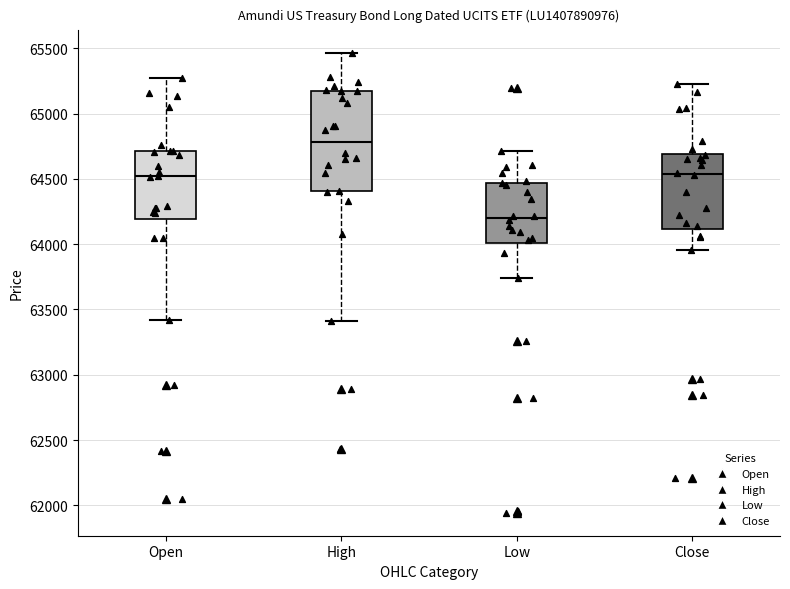

Reading left to right, read every box against the y-axis: the position of its median line, the range the box covers, and the ends of its whiskers. The values are not printed on the chart, so give them approximately, as read against the axis.

Open: median 64500, box 64200 to 64700, whiskers 63400 to 65300
High: median 64800, box 64400 to 65150, whiskers 63400 to 65450
Low: median 64200, box 64000 to 64450, whiskers 63750 to 64700
Close: median 64550, box 64100 to 64700, whiskers 63950 to 65250